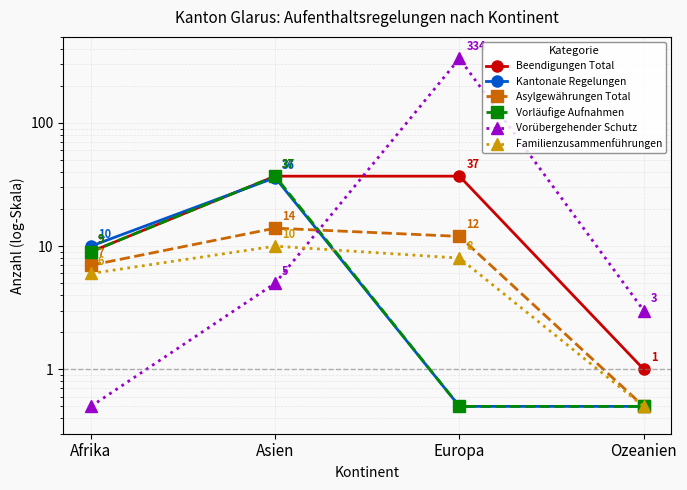

Which has a higher value, Ozeanien or Afrika?

Afrika